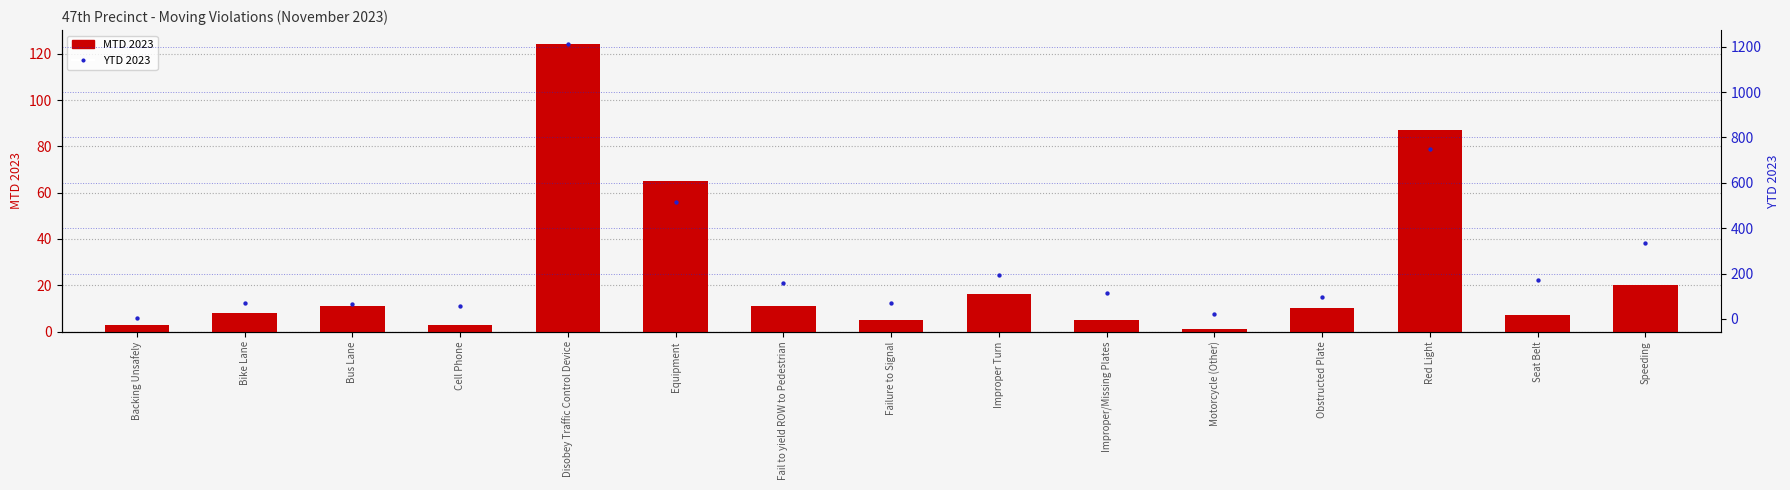

Which series contains the highest Y value?

YTD 2023